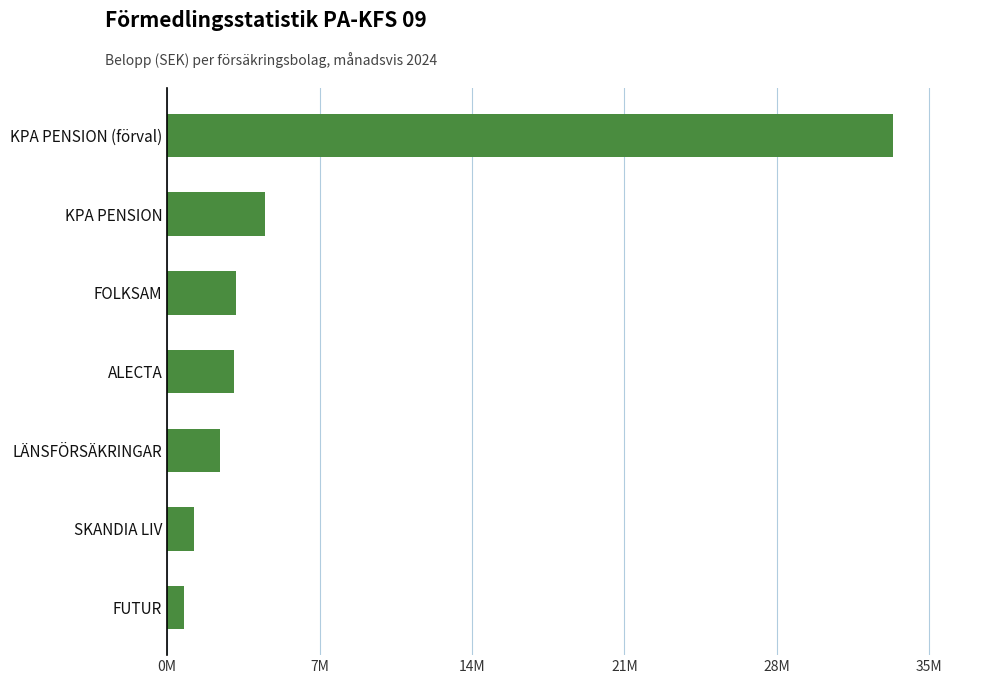

At which label is the value closest to 17242762?

KPA PENSION